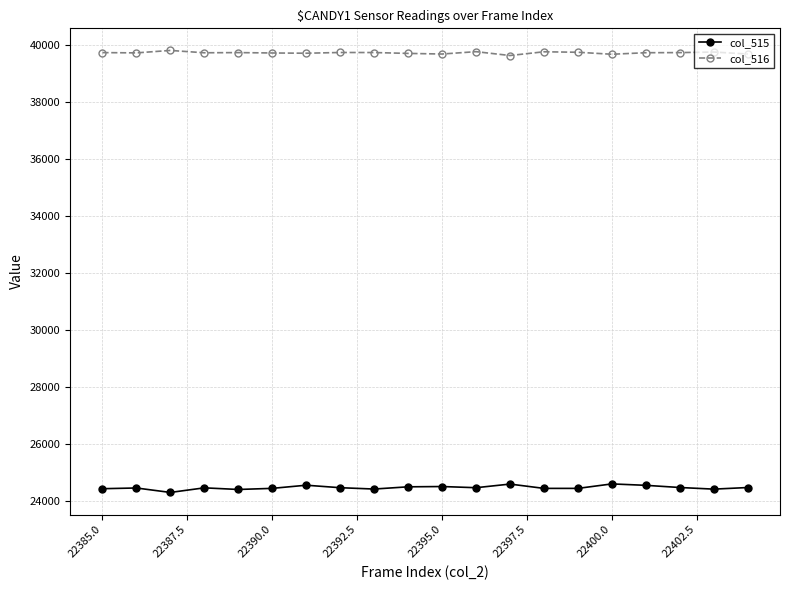

True or false: col_515 and col_516 cross at least once.

False